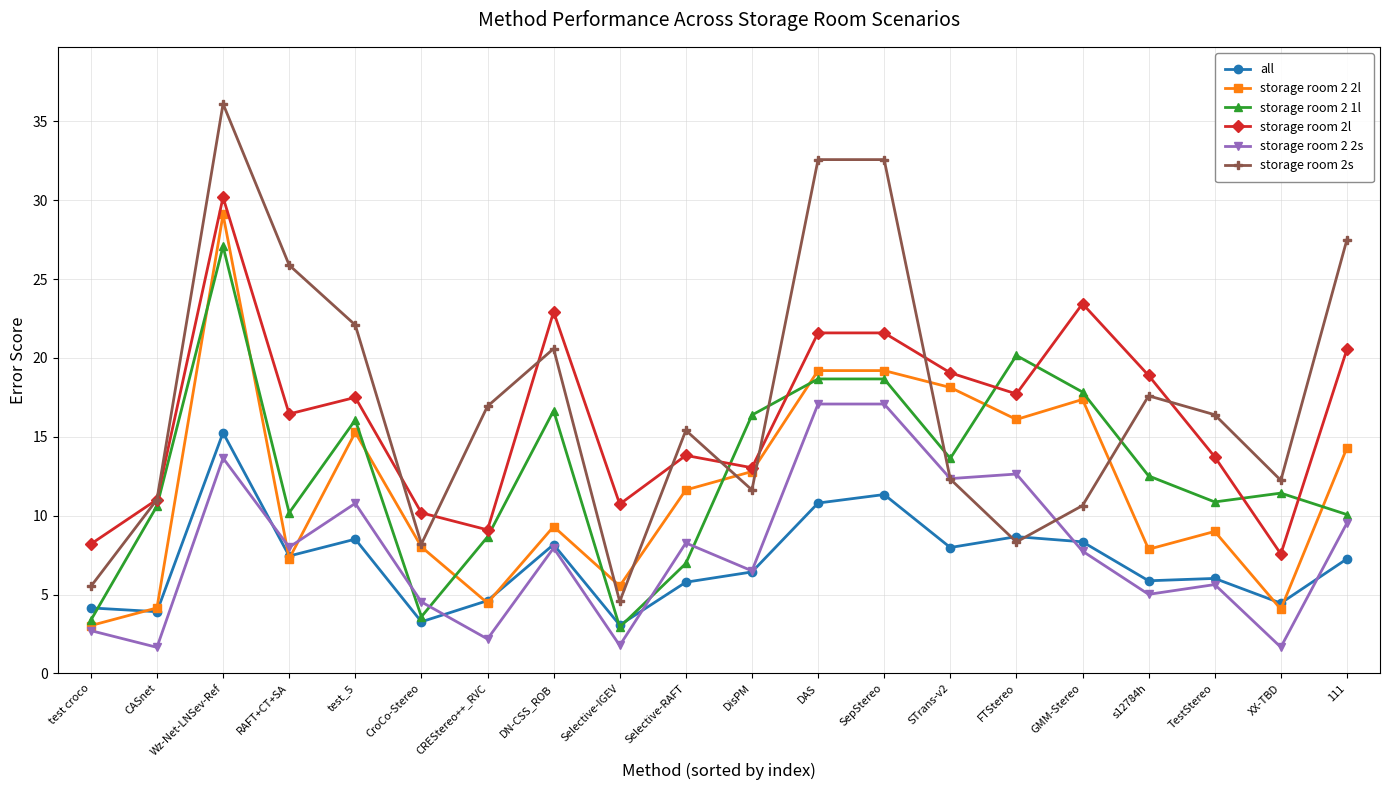

At which label is storage room 2s closest to 20?

DN-CSS_ROB